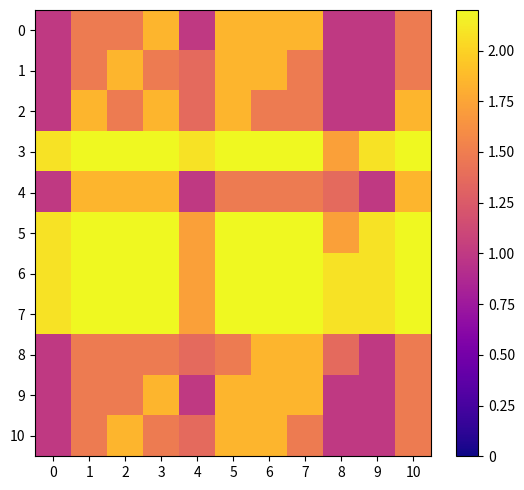

At 8, list the series in order from largest to smallest.

6, 7, 3, 5, 4, 8, 0, 1, 2, 9, 10